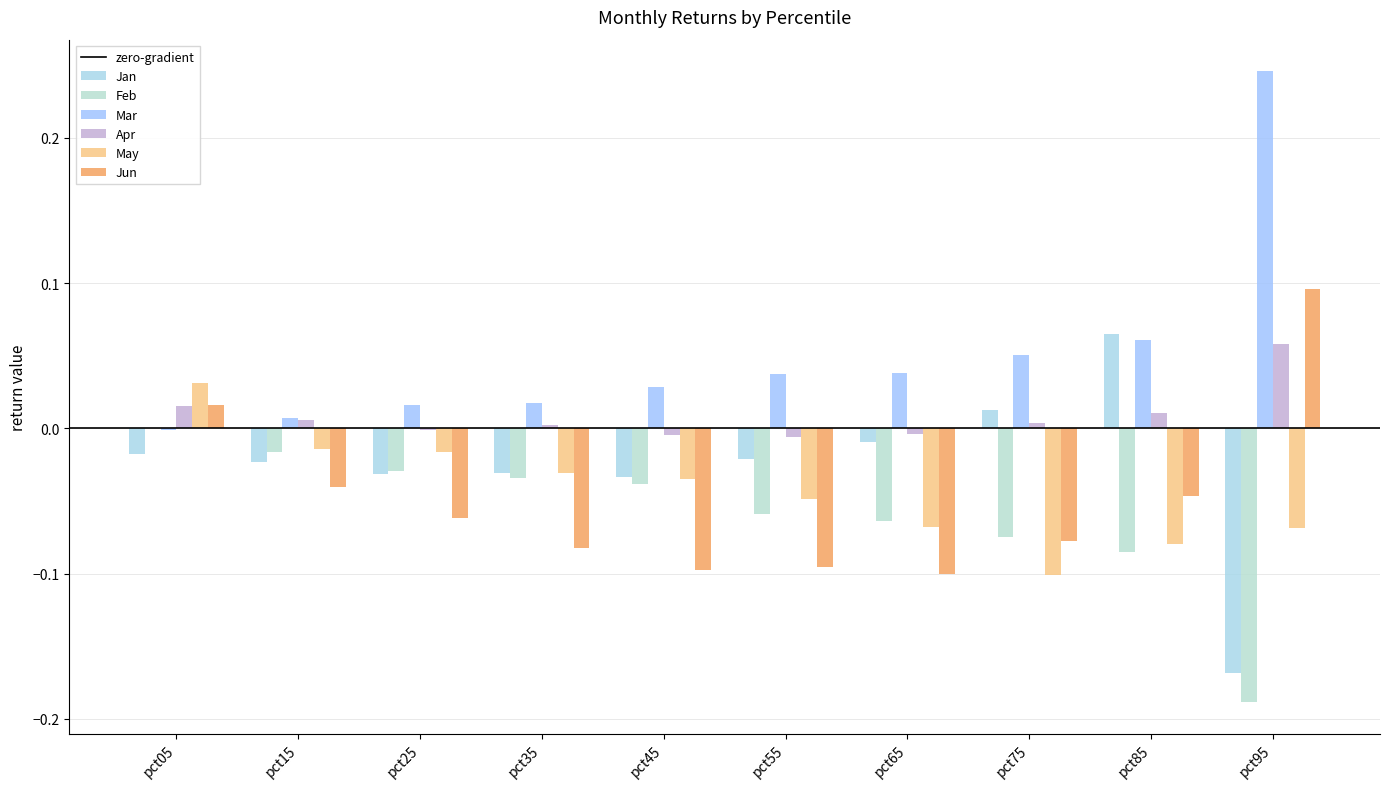

Which series has the largest total across all categories?

Mar